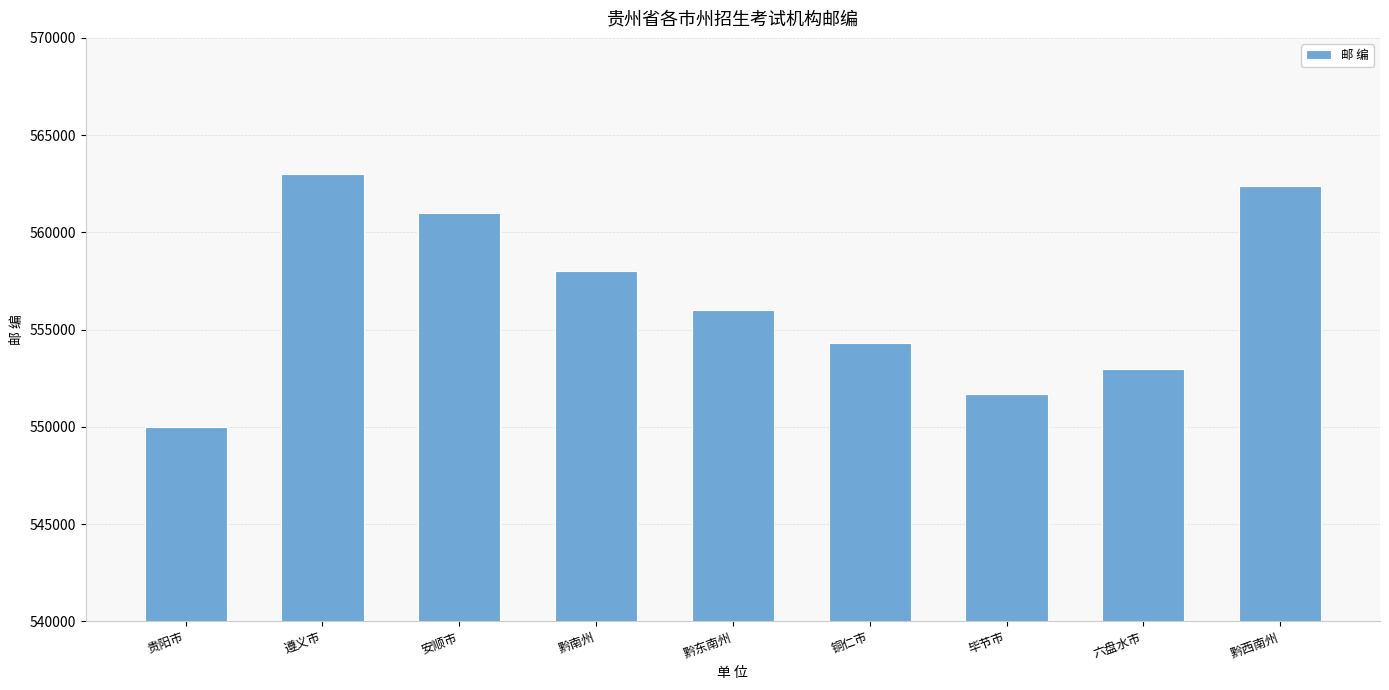

How many data points does each series have?

9